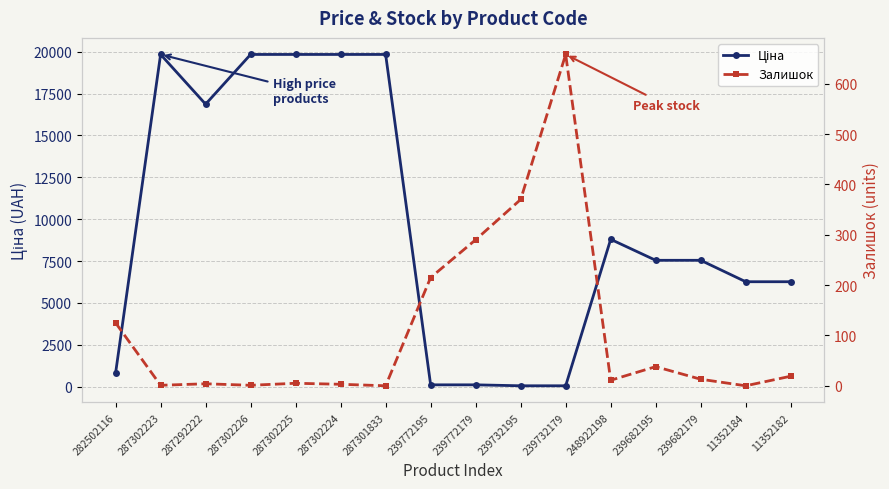

True or false: Залишок and Ціна intersect in this chart.

True